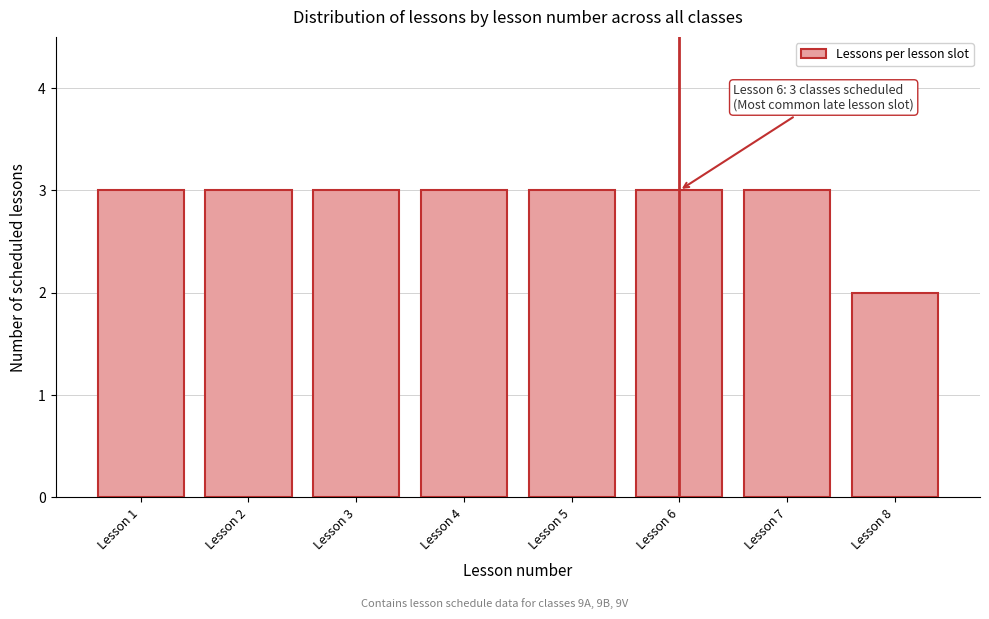

Reading left to right, what are all the values shown in this chart?

Lesson 1=3	Lesson 2=3	Lesson 3=3	Lesson 4=3	Lesson 5=3	Lesson 6=3	Lesson 7=3	Lesson 8=2